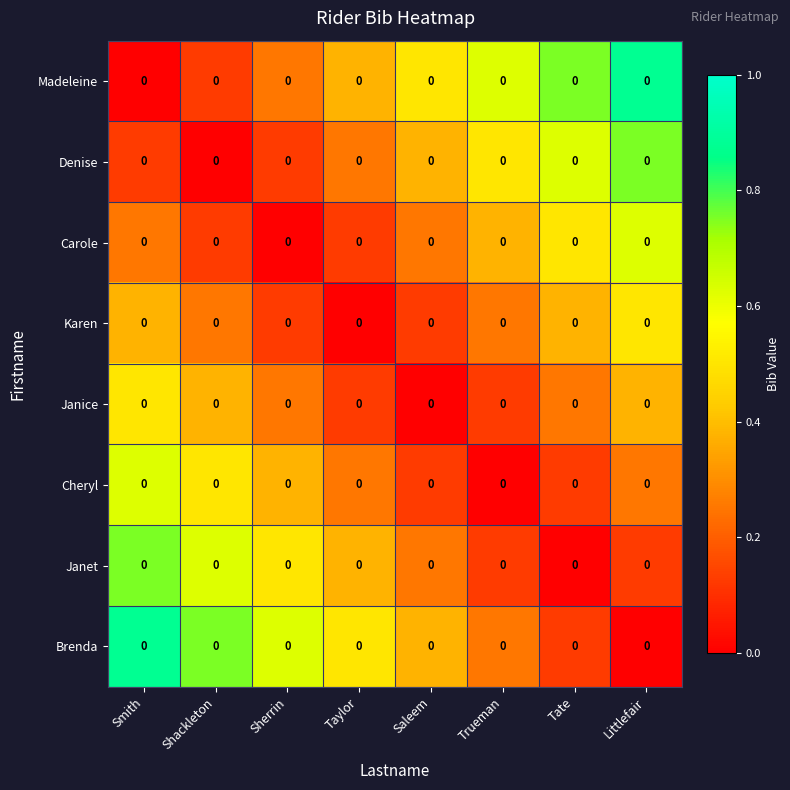

How many data points in Brenda are above 0?

7